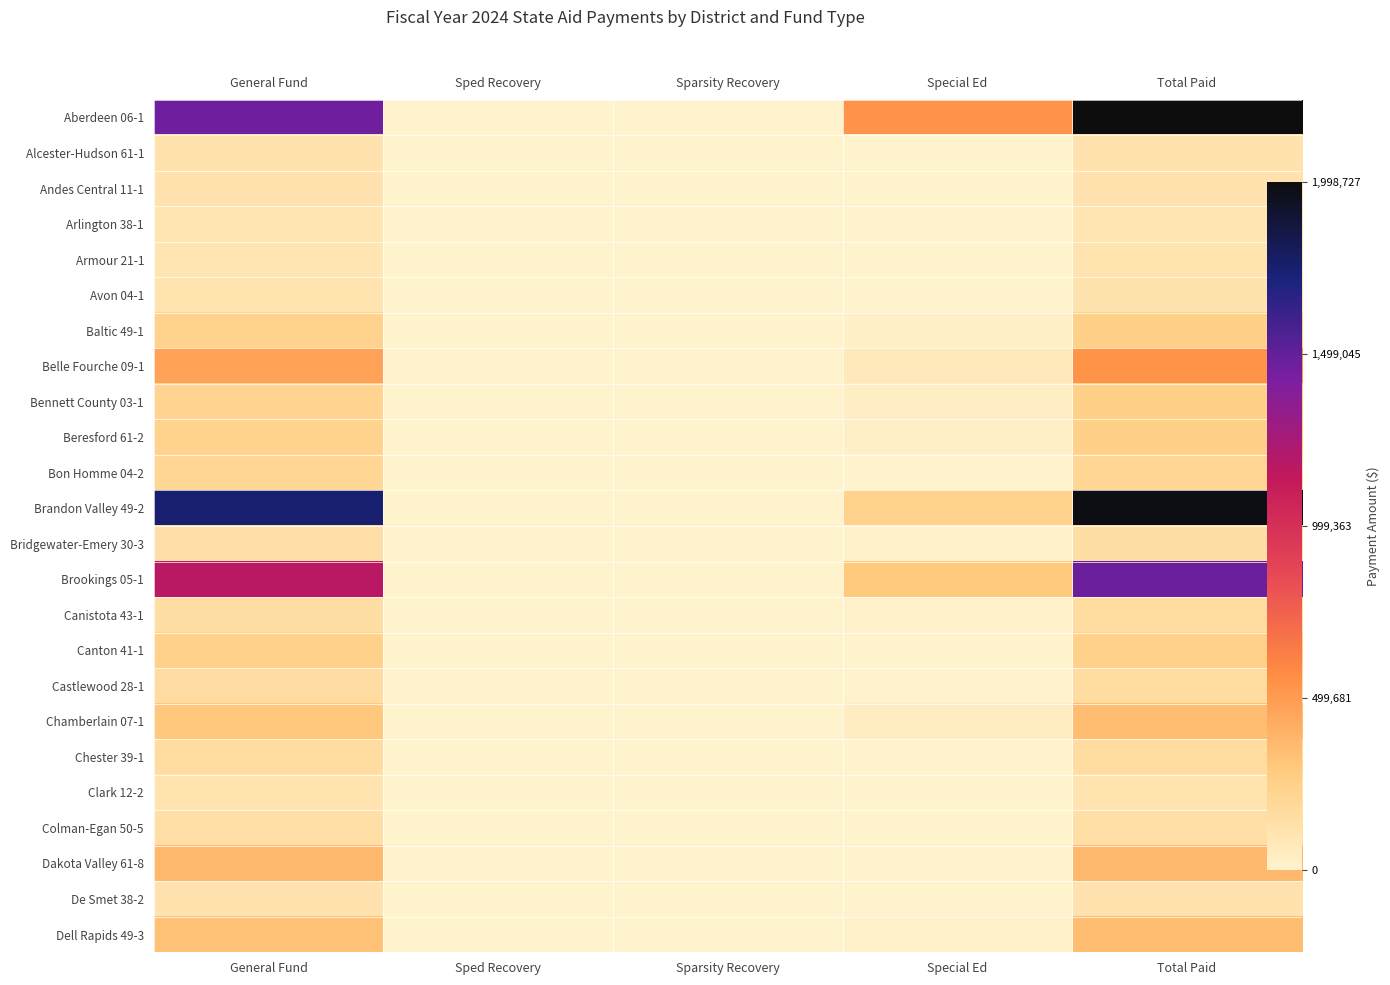

List the labels in order of Clark 12-2 value, largest first.

General Fund, Total Paid, Sped Recovery, Sparsity Recovery, Special Ed